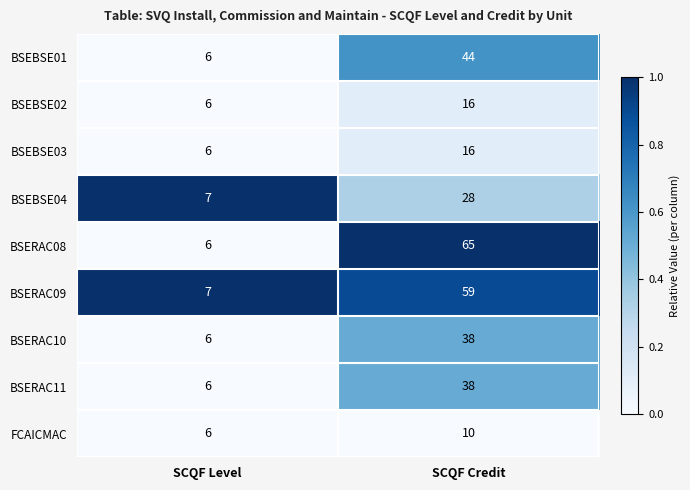

Count the number of data series in this chart.

9